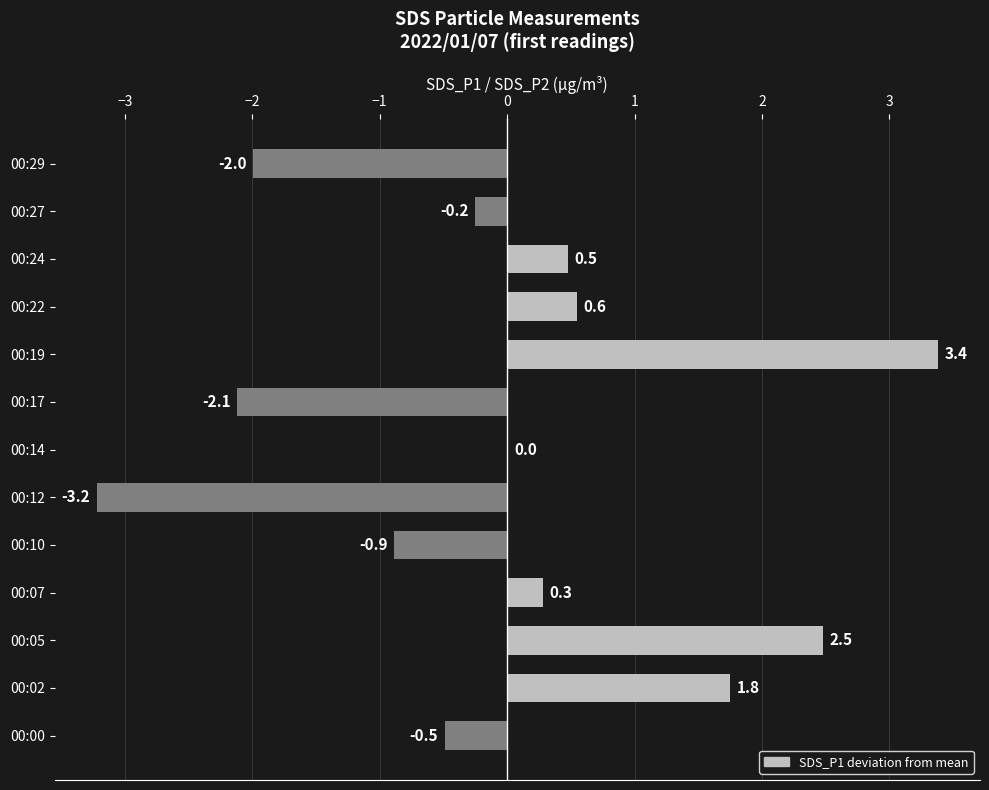

What is the change in value from 00:10 to 00:14?

+0.9